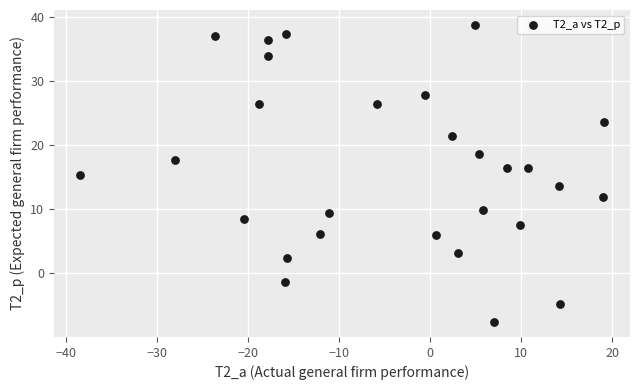

What is the range of X values (max minus min)?

57.6